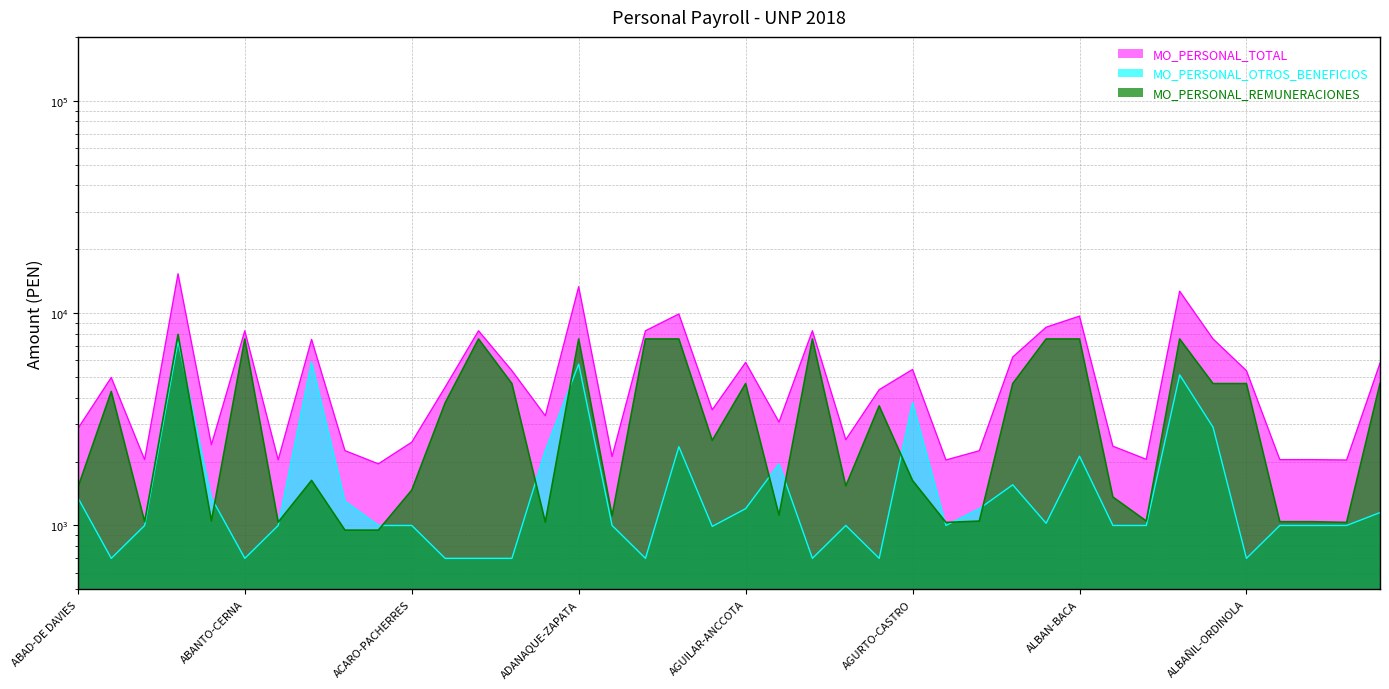

Which series has the widest spread of values?

MO_PERSONAL_TOTAL